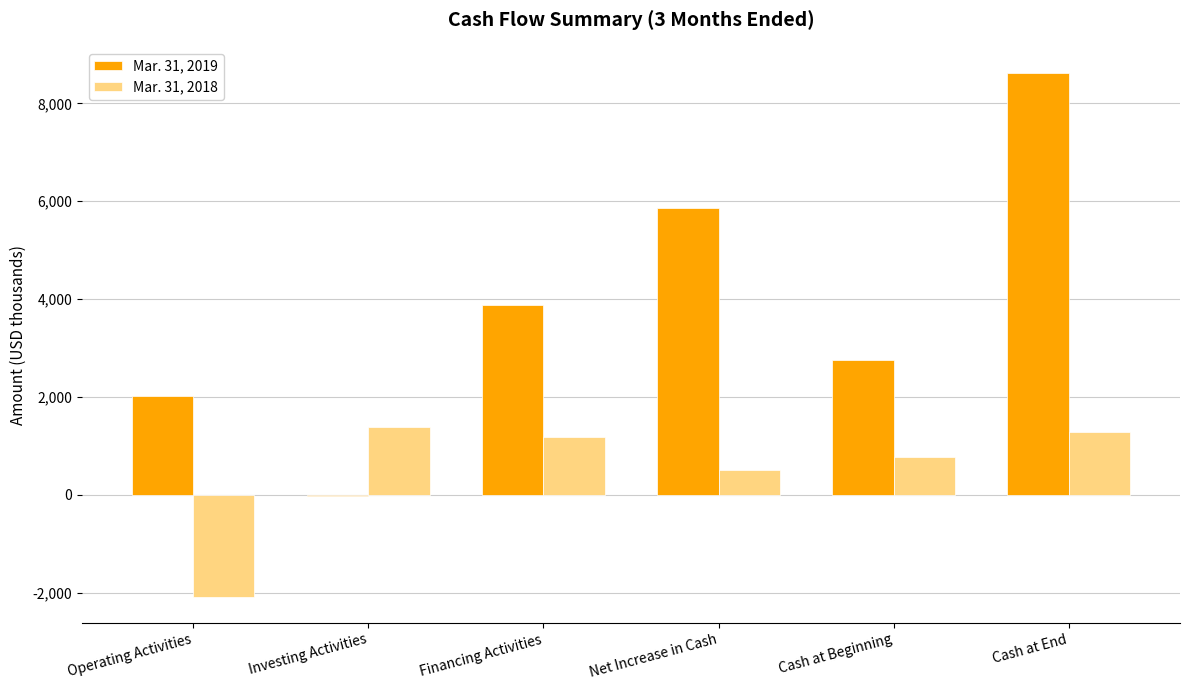

Reading left to right, extract all data points from this chart.

Mar. 31, 2019: 2018	-25	3876	5869	2752	8621
Mar. 31, 2018: -2078	1395	1184	501	777	1278